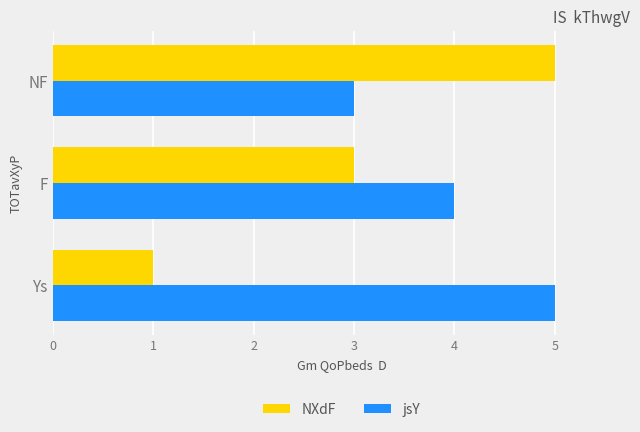

What is the maximum value shown in the chart?

5